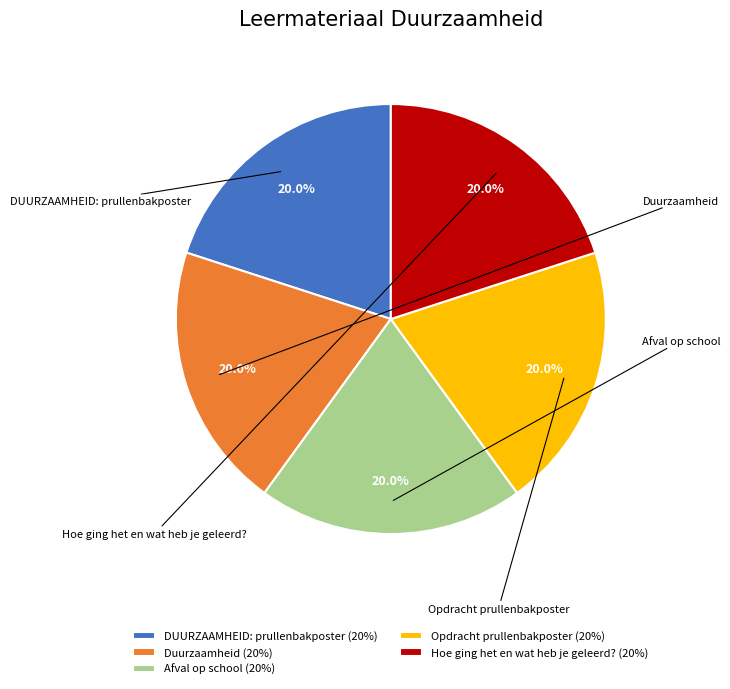

How many slices are in this pie chart?

5